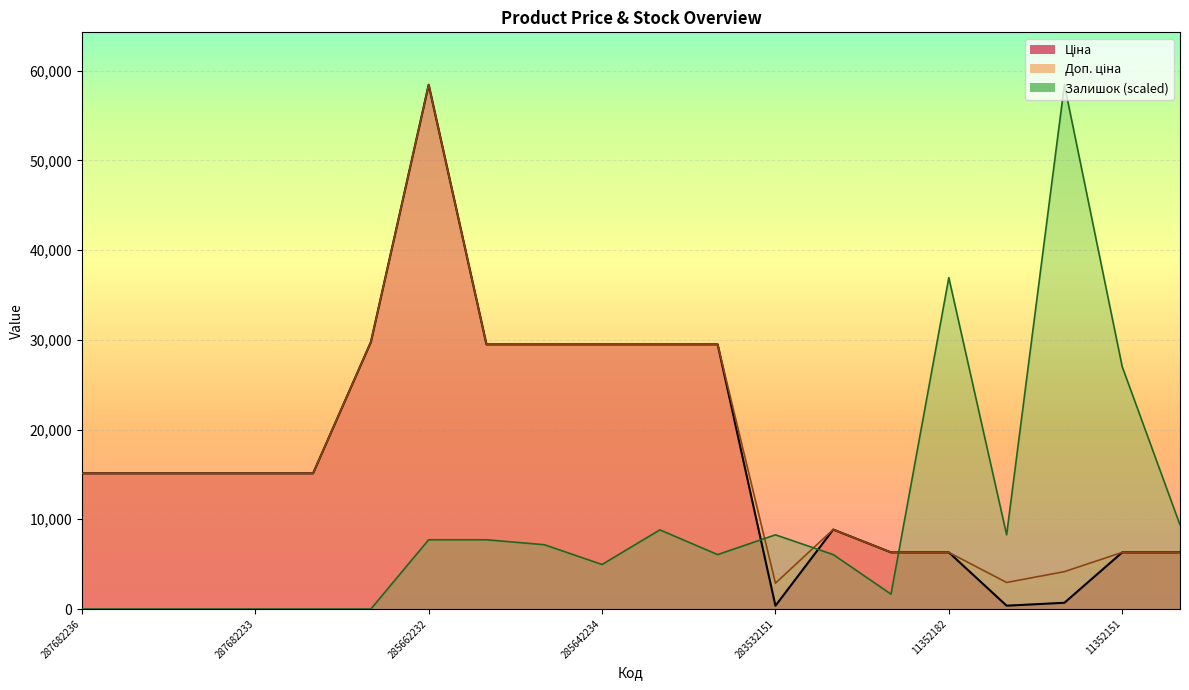

Is it true that Ціна equals 15120.0 at 287682235?

True